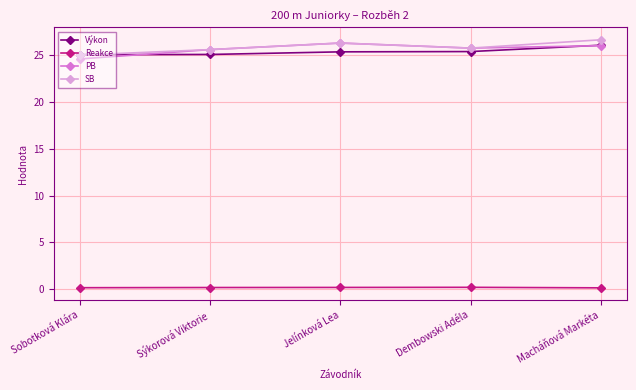

What is the lowest value of the Výkon series?

25.1